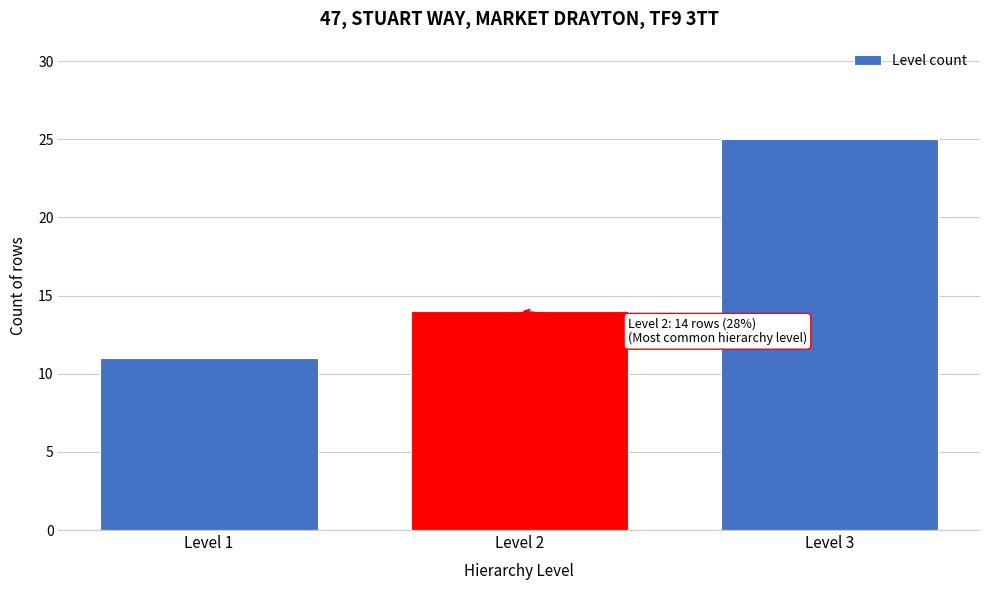

Which range on the x-axis has the tallest bar?

2.5 to 3.5